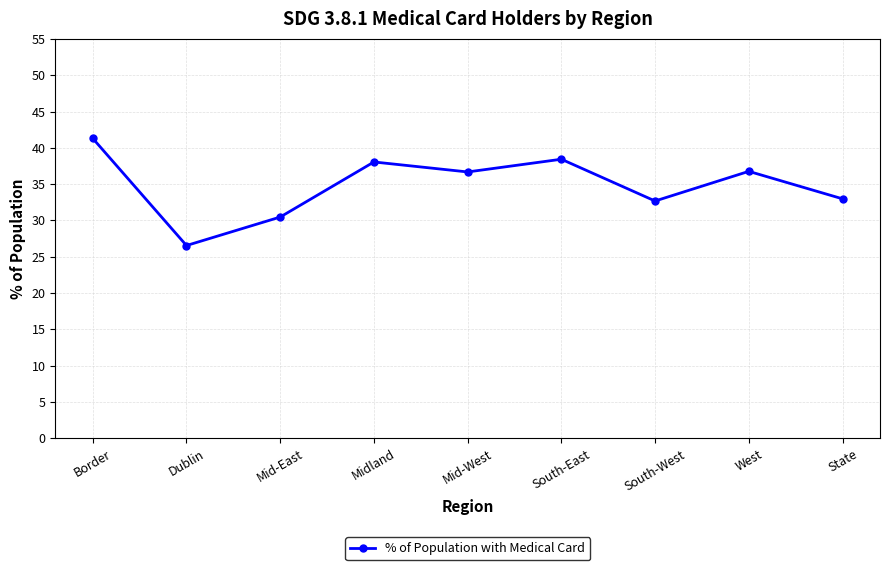

What is the greatest value displayed?

41.3